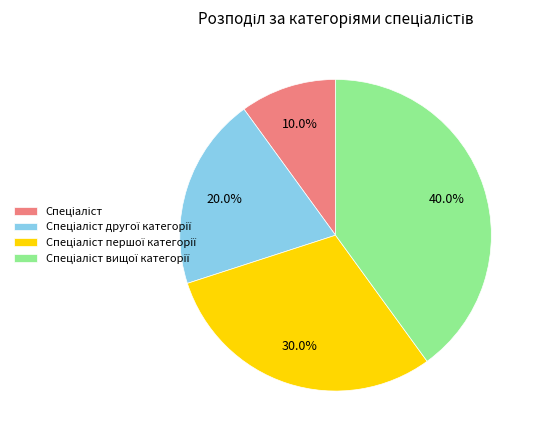

Is there a majority slice in this chart?

No